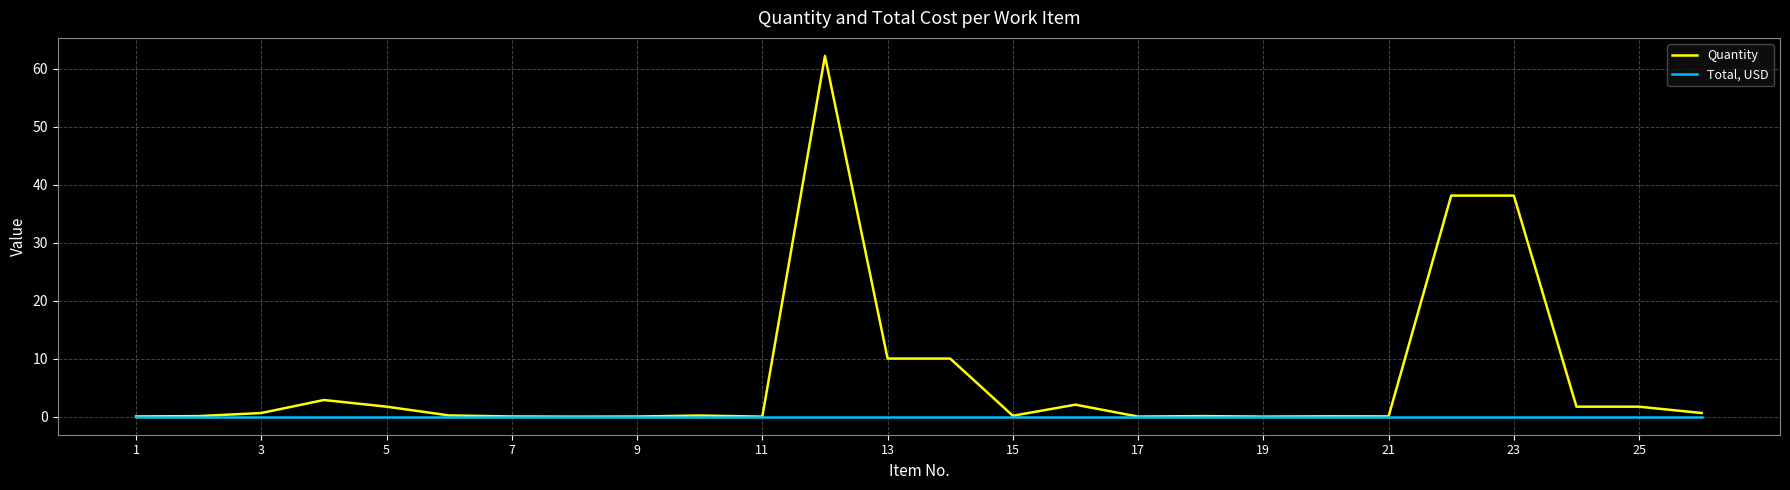

Which series has the largest range (max minus min)?

Quantity